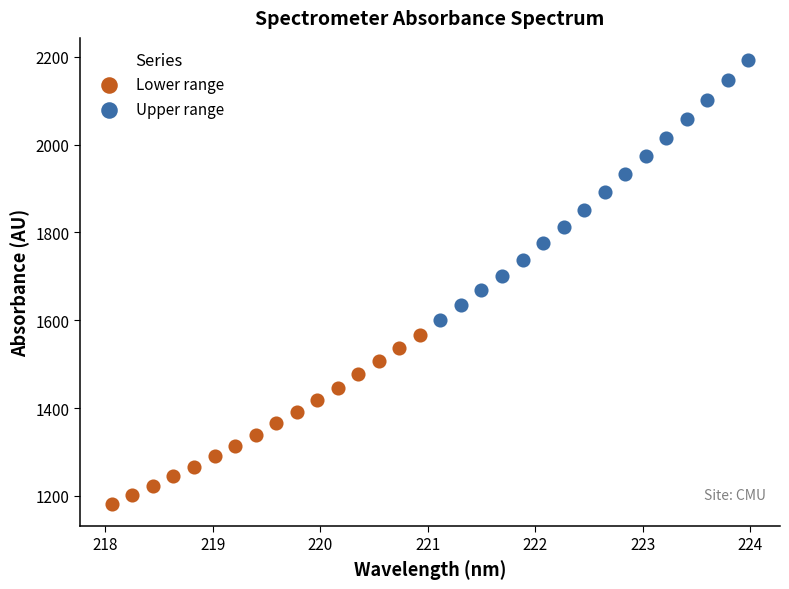

Which series reaches the maximum Y coordinate?

Upper range